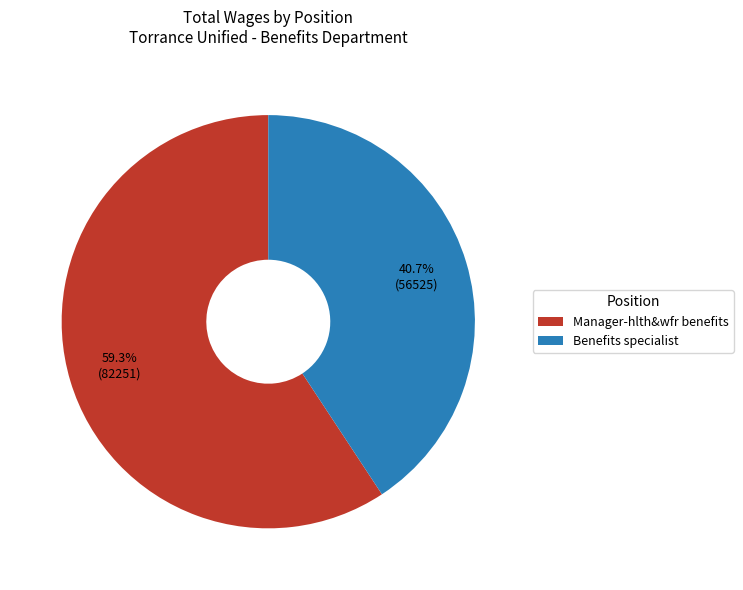

To the nearest percent, what is the average slice percentage?

50%